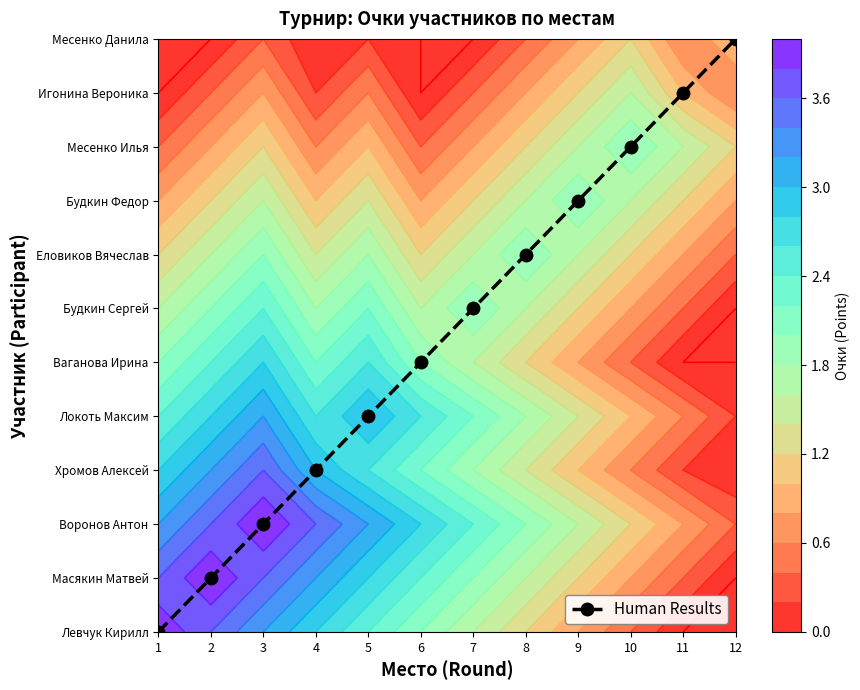

What is the change in value from 4 to 10?

+6